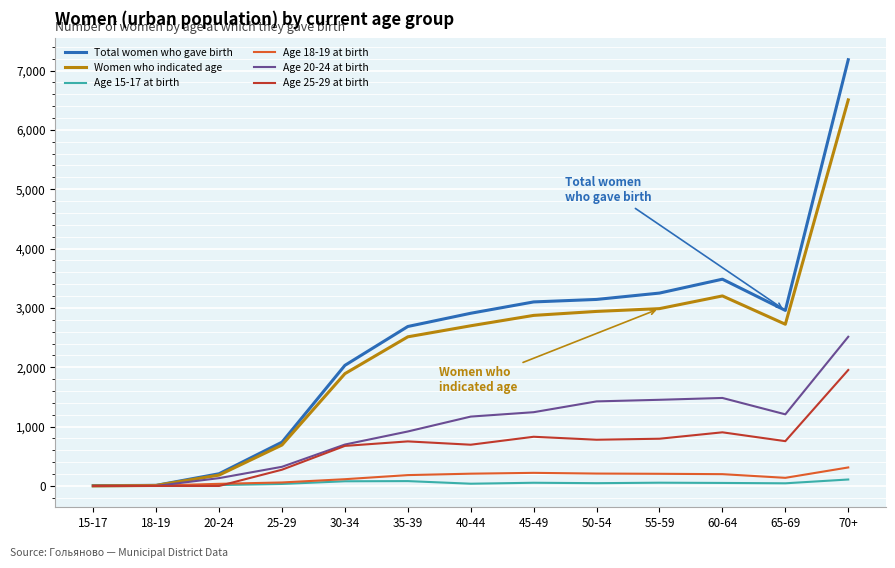

What is the maximum value shown in the chart?

7182